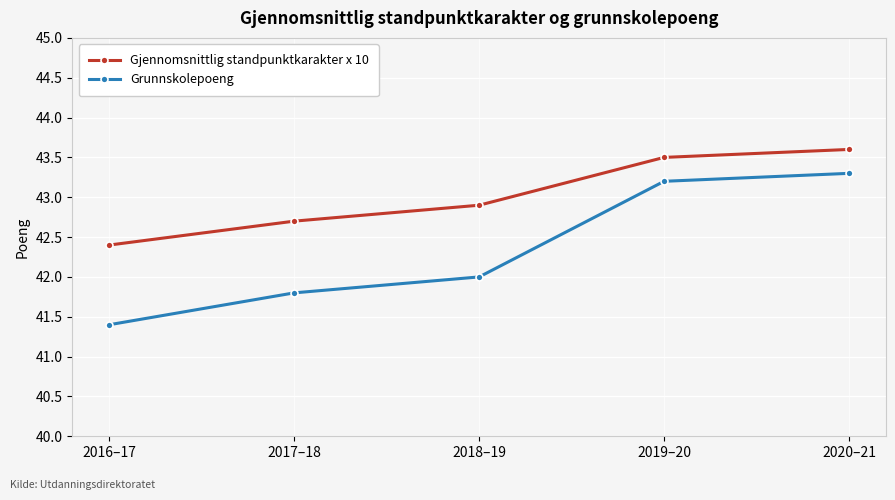

Count the Grunnskolepoeng values in the range 41 to 43.

3